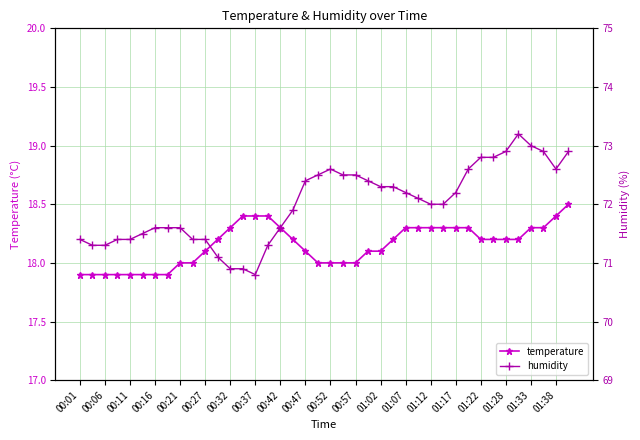

What is the value of the humidity point at the 29th from the left?

72.0